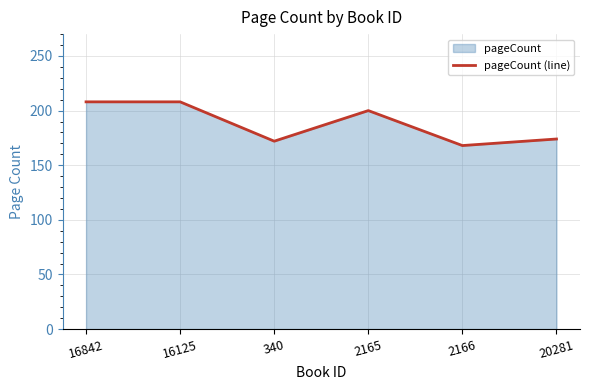

What is the difference between the second highest and minimum values?

40